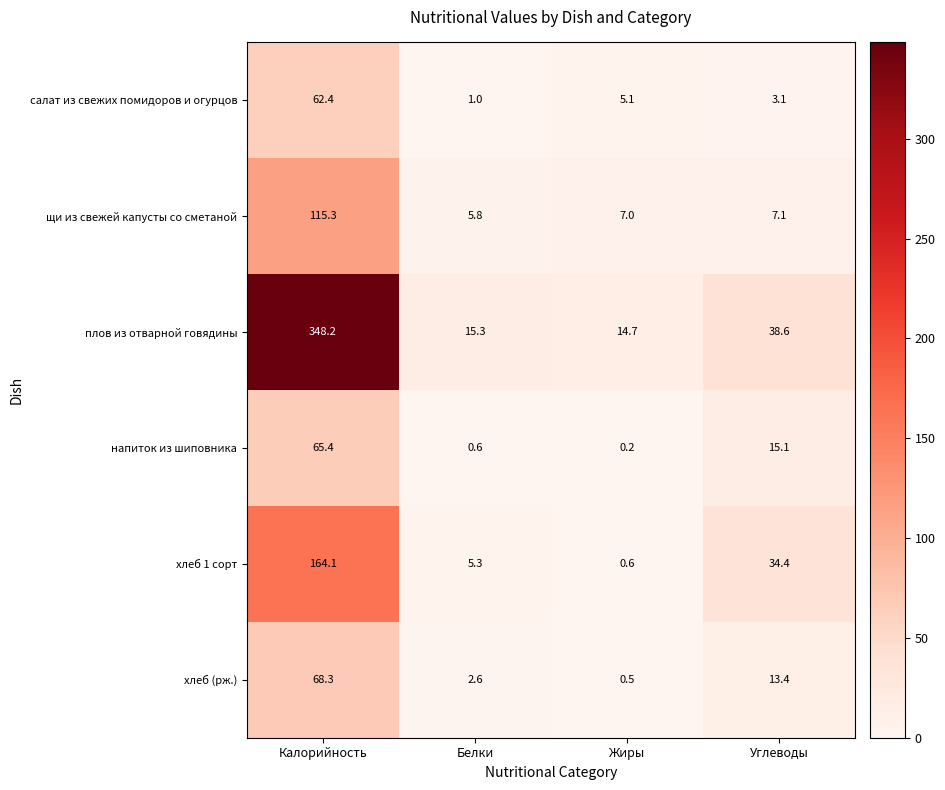

Which category has the highest value across all series?

Калорийность